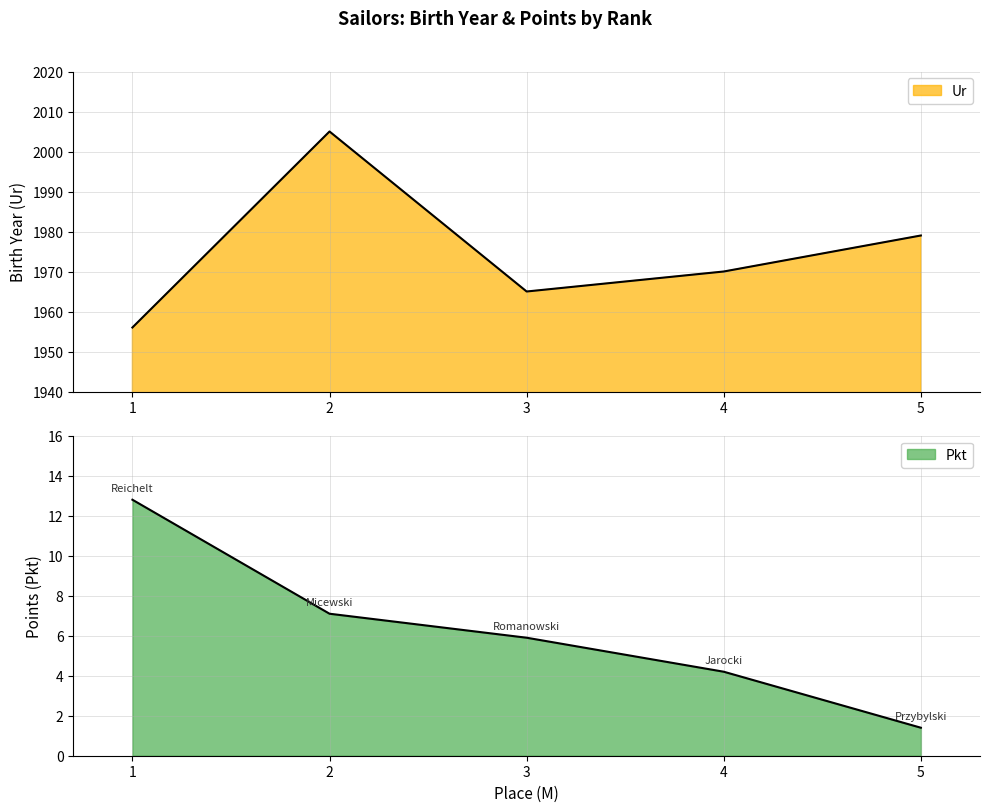

Count the Ur values in the range 1965 to 1979.

3